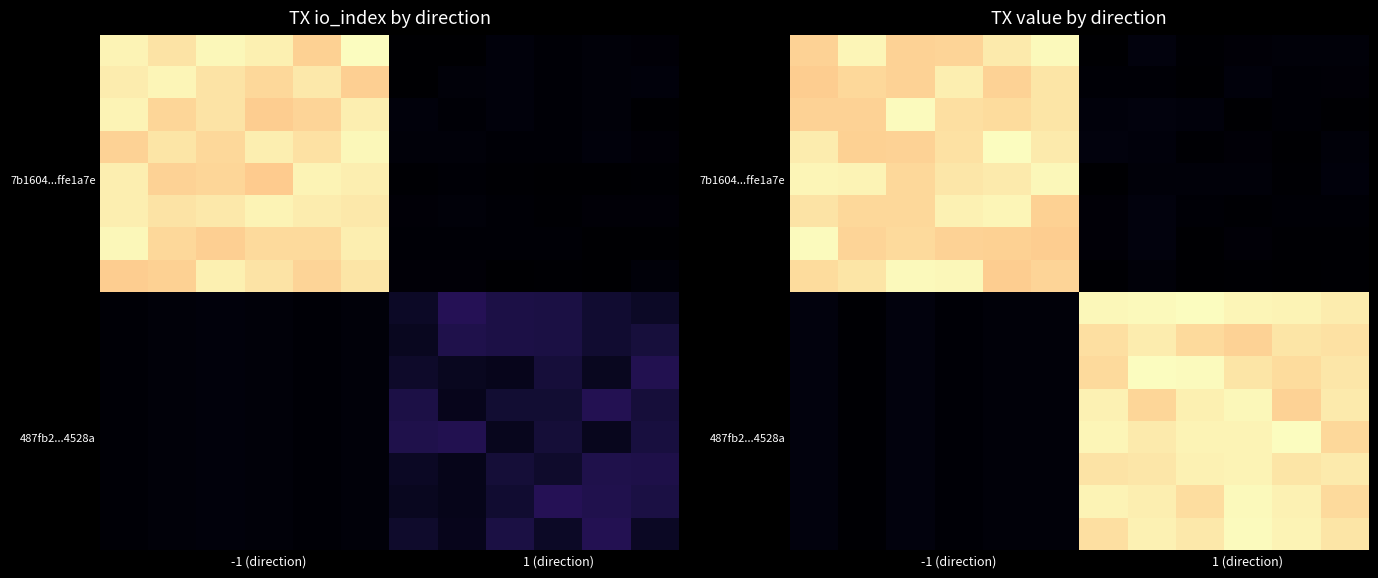

At how many categories does at least one series exceed 54?

12